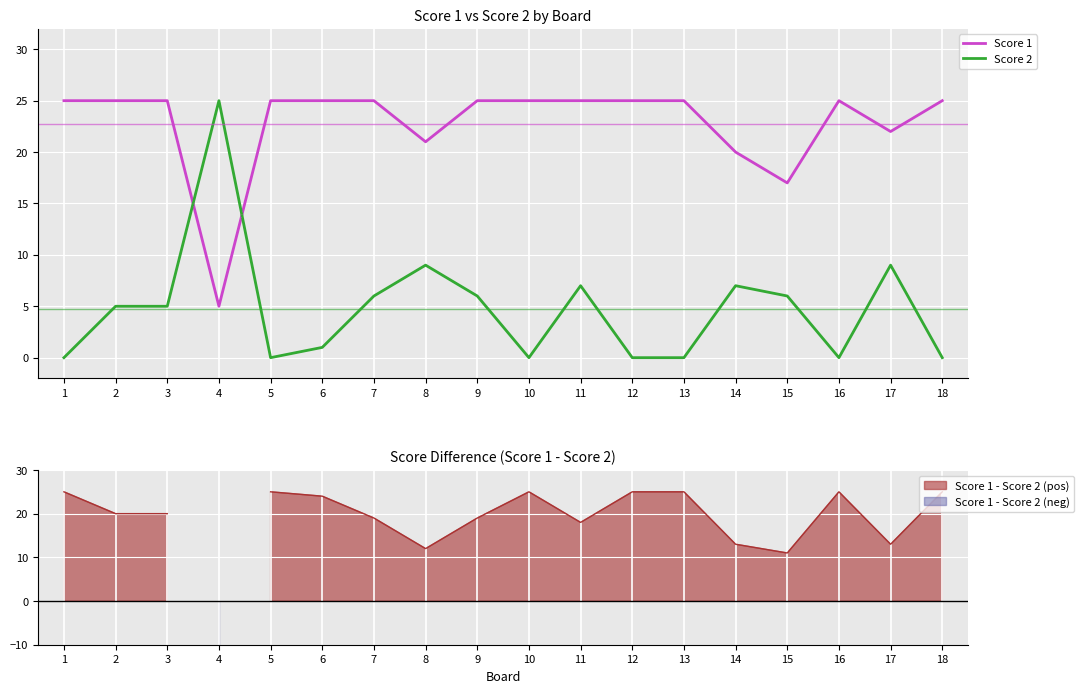

What is the value of the Score 2 point at the 11th from the left?

7